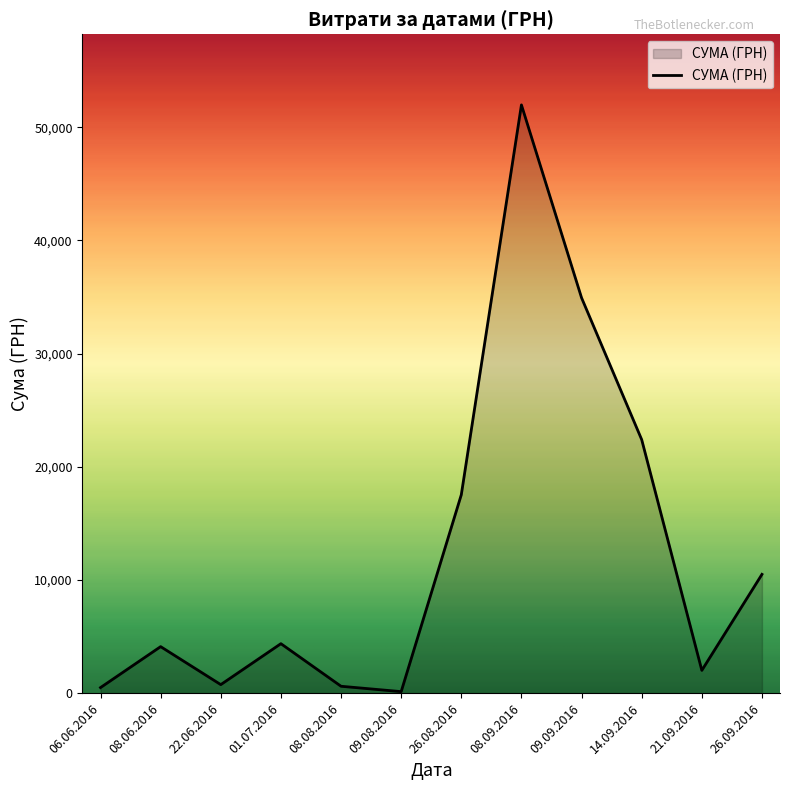

At which category does the chart reach its peak across all series?

08.09.2016